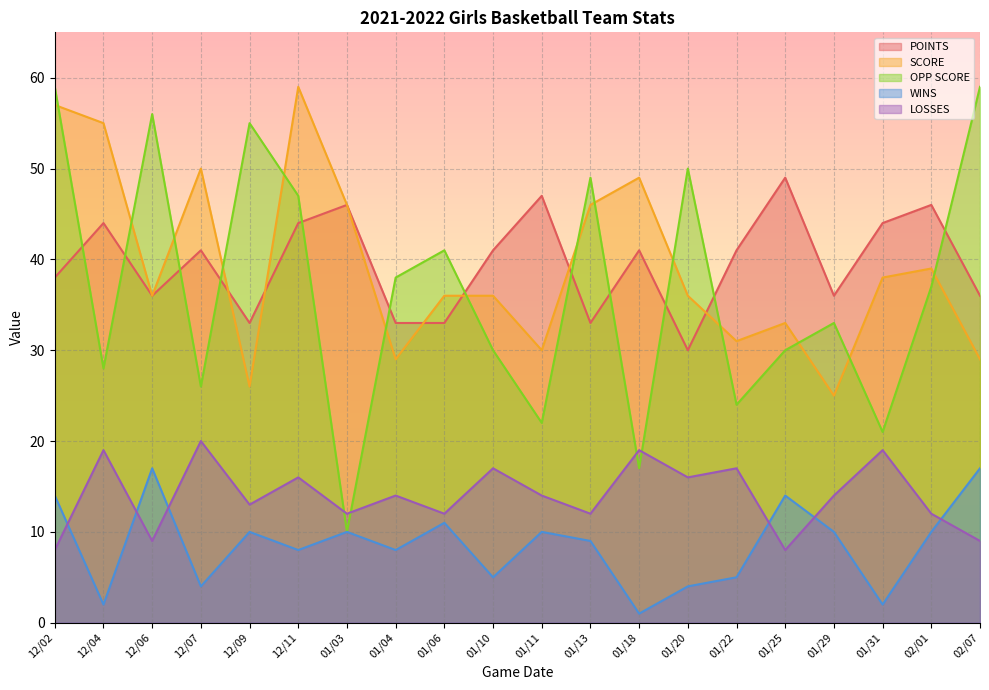

How many interior local peaks does the OPP SCORE series have?

6